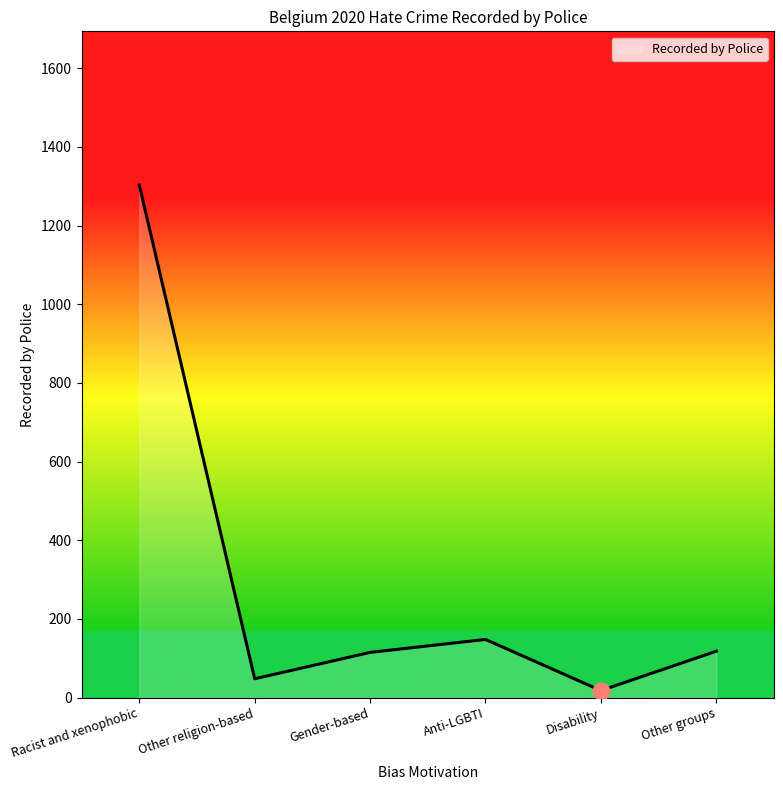

Where is the first local minimum?

Other religion-based